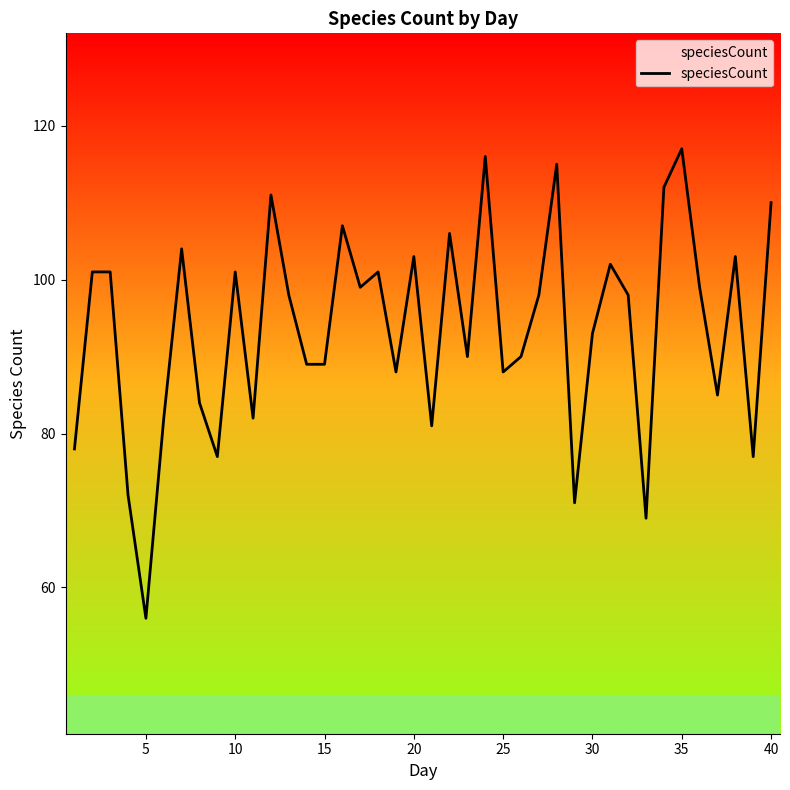

How many lines are shown in the chart?

1